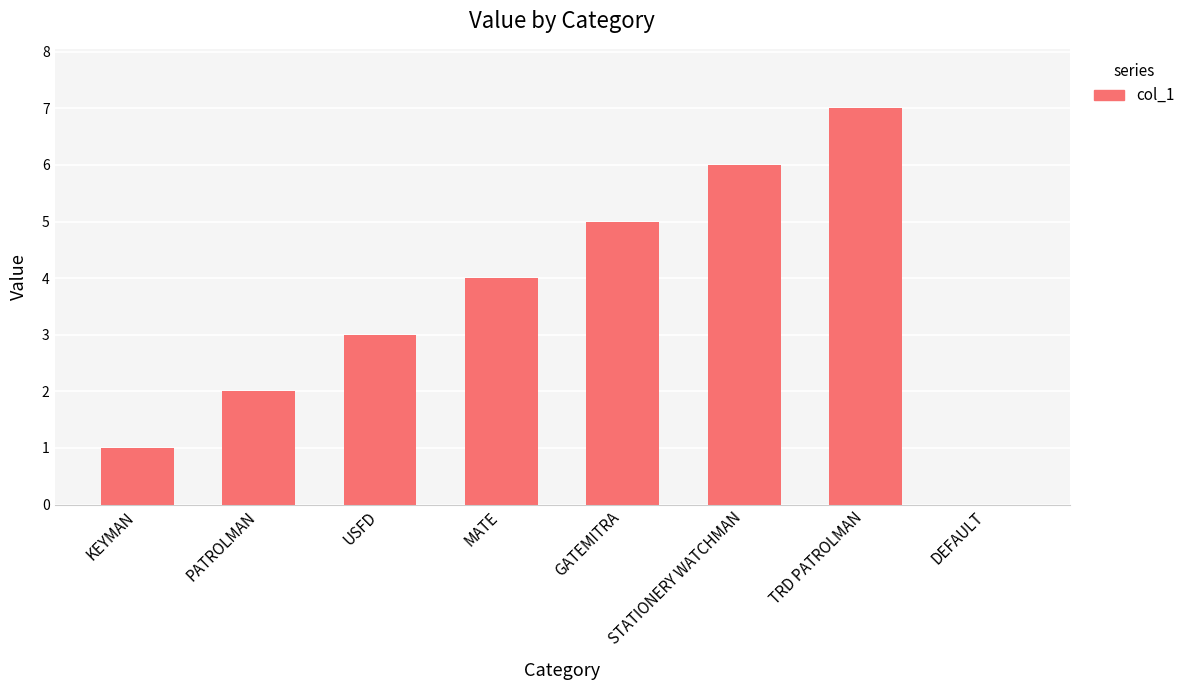

What is the sum of all values?

28